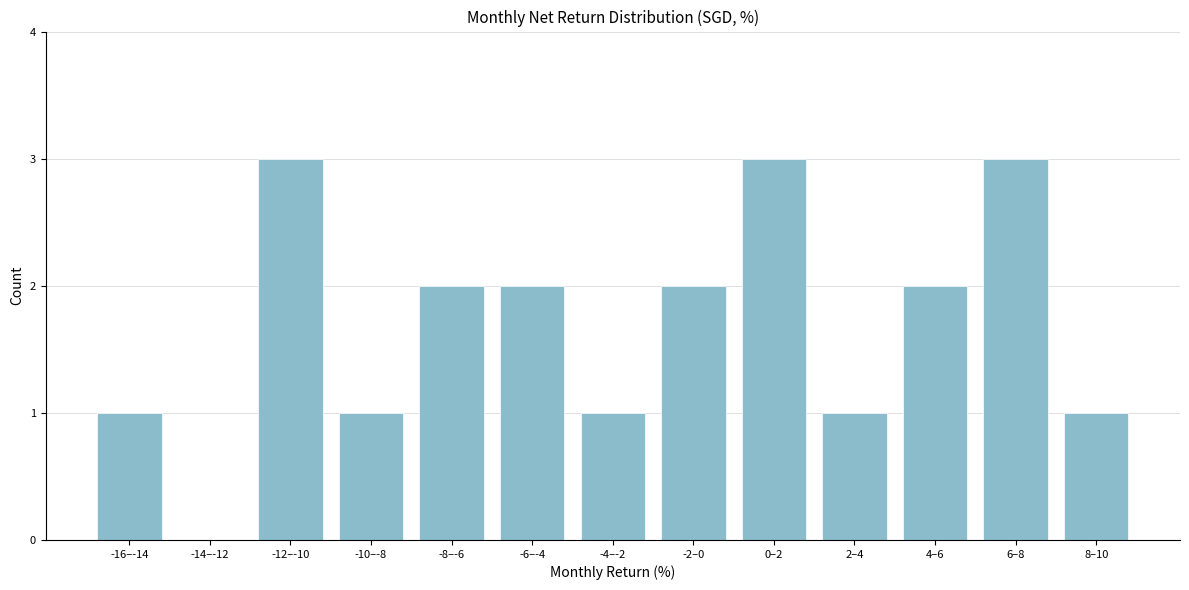

Reading left to right, transcribe all the data shown in this chart.

-16–-14=1	-14–-12=0	-12–-10=3	-10–-8=1	-8–-6=2	-6–-4=2	-4–-2=1	-2–0=2	0–2=3	2–4=1	4–6=2	6–8=3	8–10=1